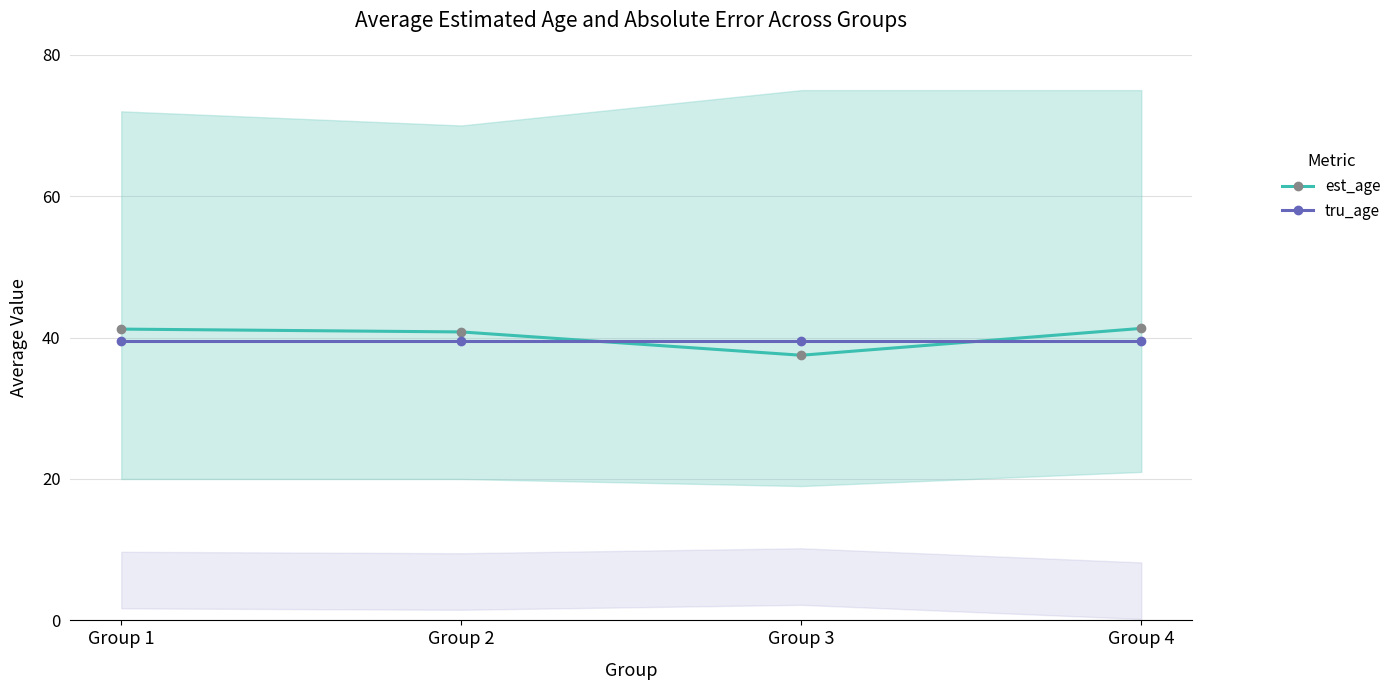

What is the total value across all series at Group 3?

77.0